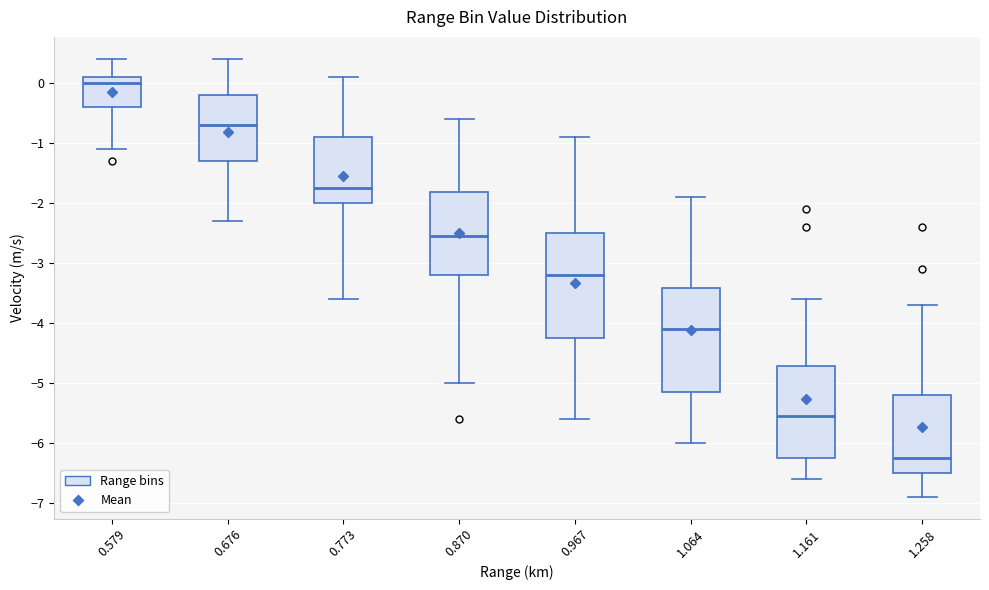

Where does the lower whisker of the box at x = 0.870 end on the y-axis? The values are not printed on the chart, so give them approximately, as read against the axis.

-5.0